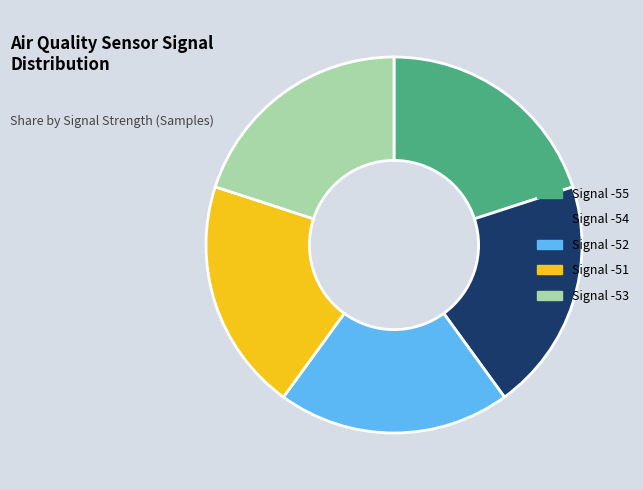

Is Signal -53 the majority of the pie?

No